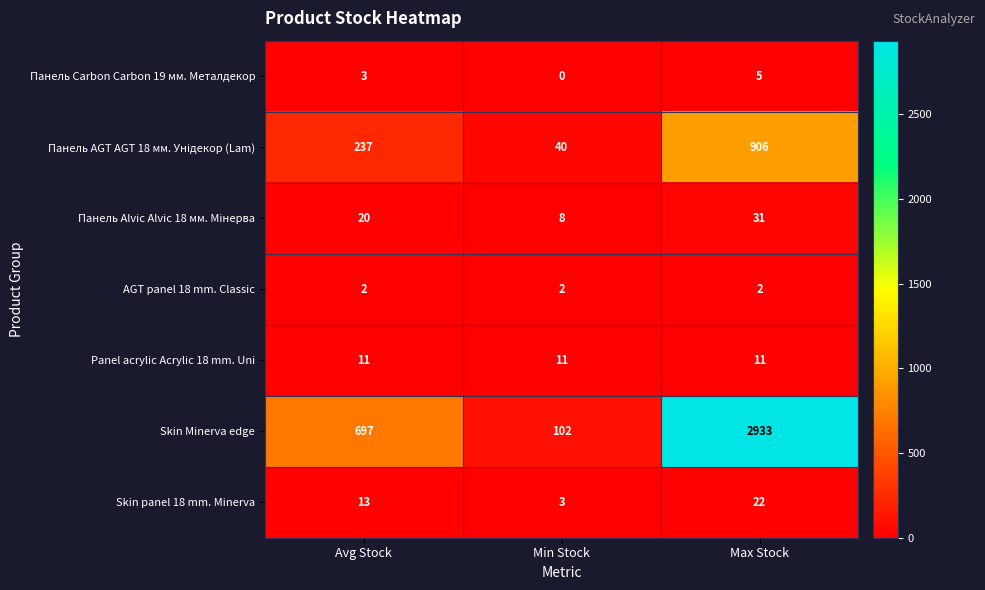

What is the approximate value of Skin panel 18 mm. Minerva at Min Stock, to the nearest 5?

5